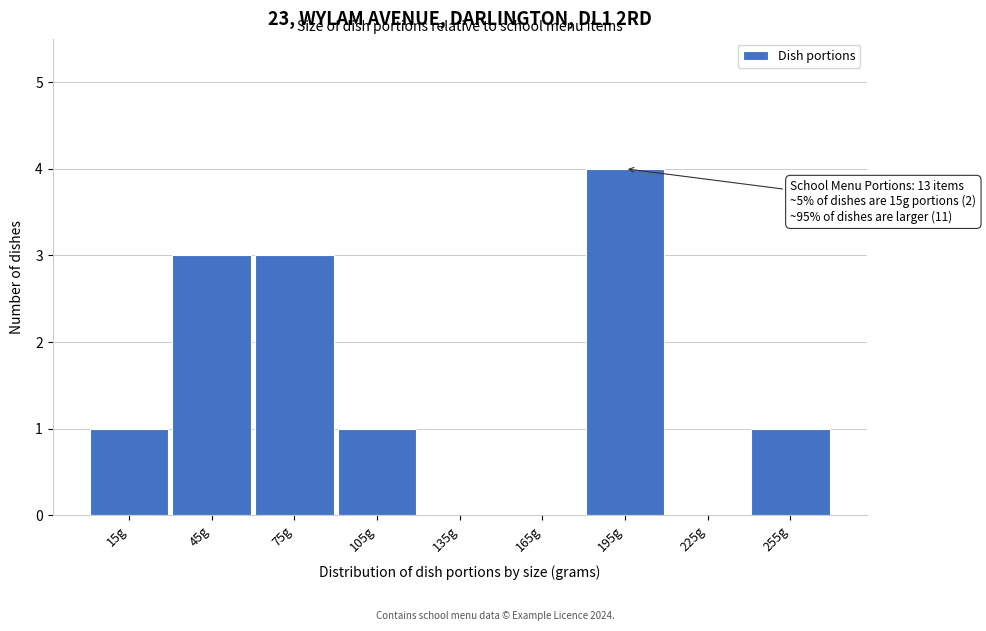

Over which range of the x-axis is the bar tallest?

180 to 210